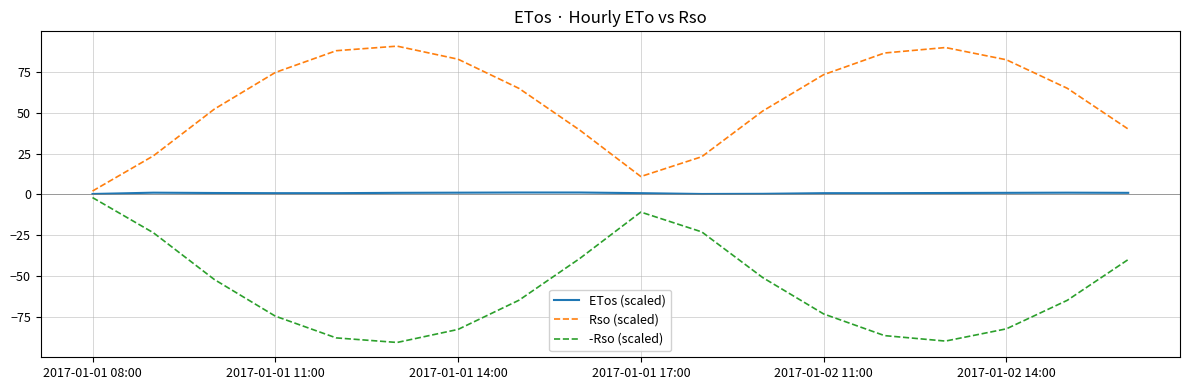

Which series has the largest total across all categories?

Rso (scaled)